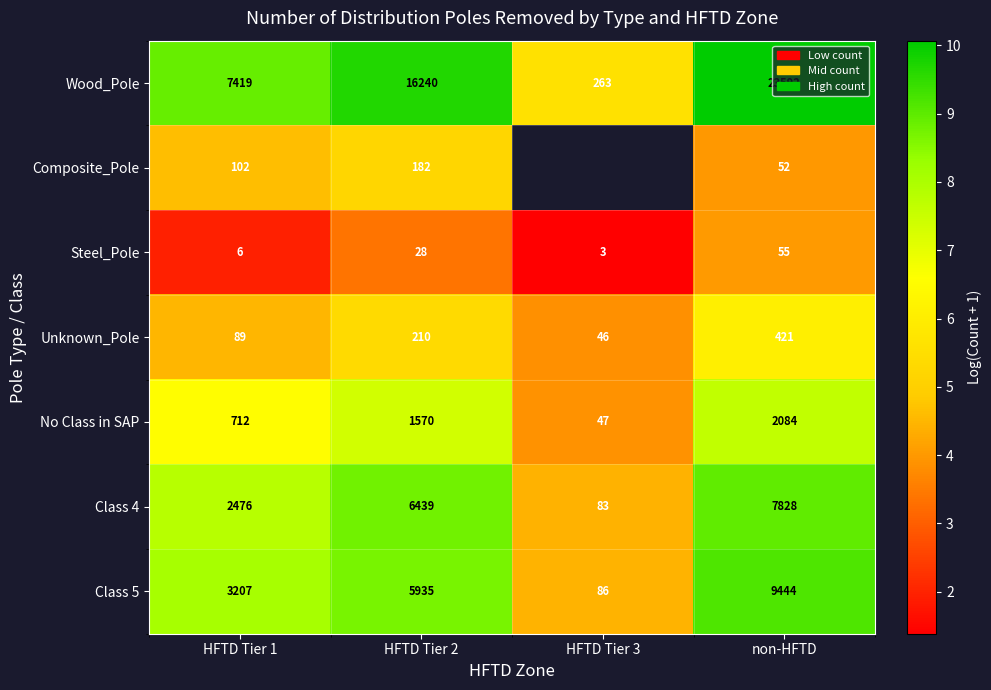

At which label does Class 5 reach its peak?

non-HFTD